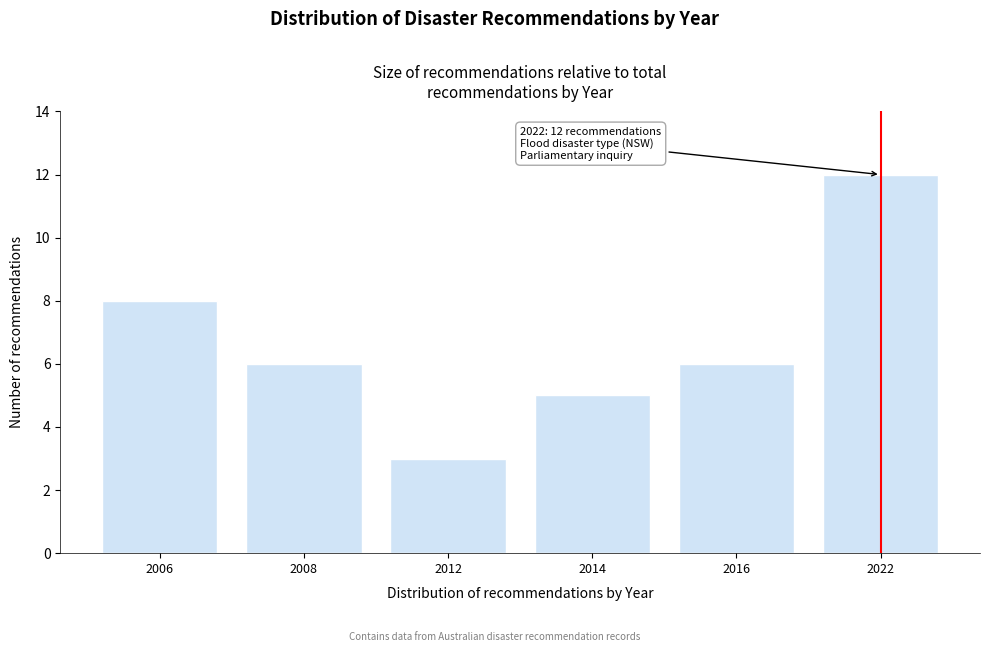

Reading left to right, what are all the values shown in this chart?

2006=8	2008=6	2012=3	2014=5	2016=6	2022=12